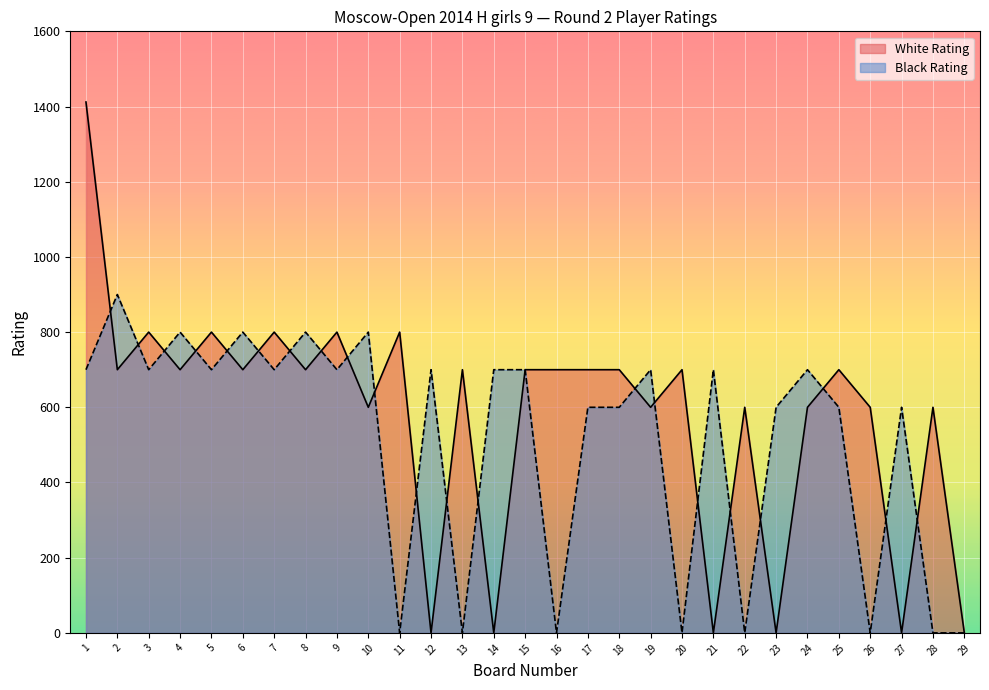

Where do White Rating and Black Rating first cross each other?

1 and 2